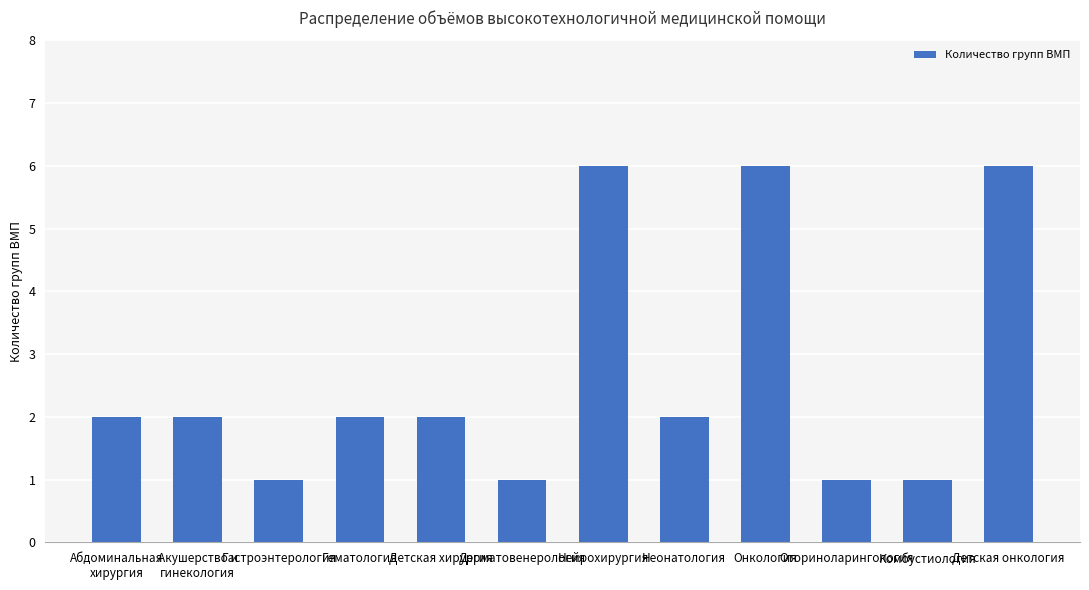

What is the sum of the values at Онкология and Дерматовенерология?

7